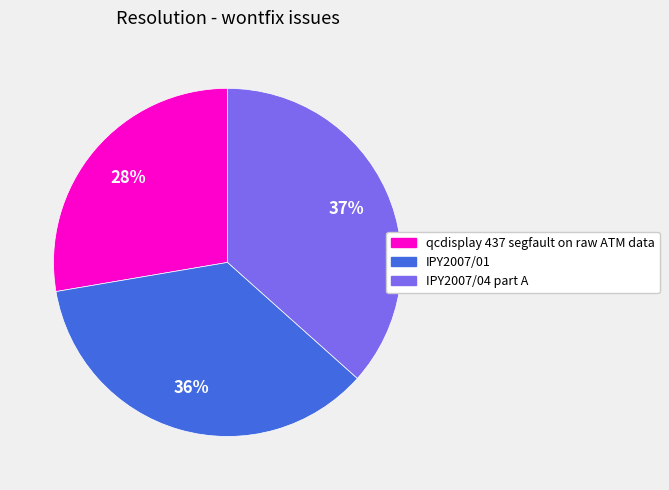

Do IPY2007/04 part A and qcdisplay 437 segfault on raw ATM data together represent more than half of the pie?

Yes